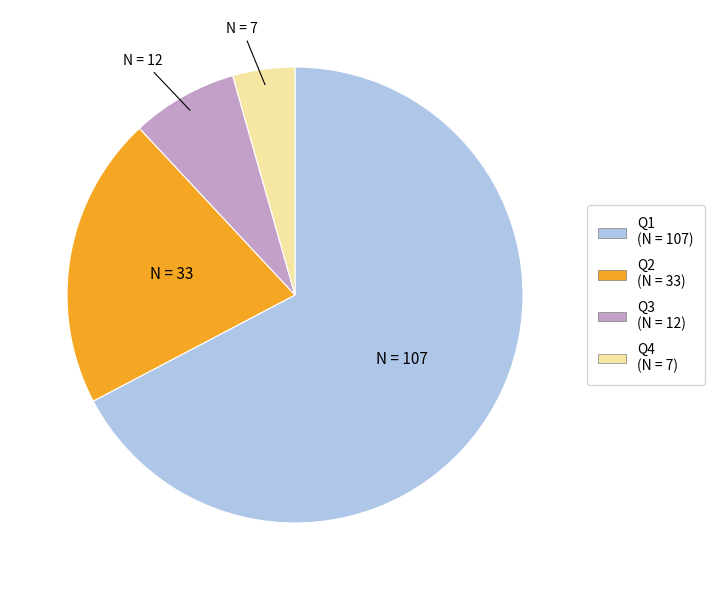

Is there a majority slice in this chart?

Yes